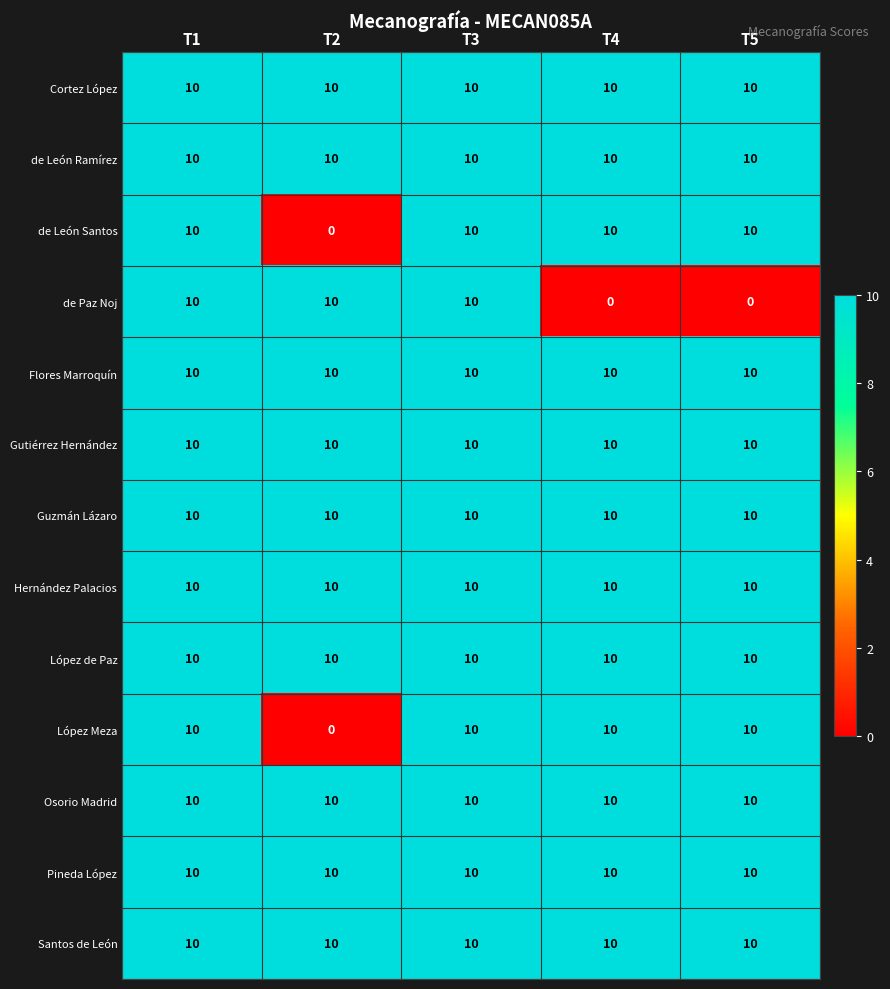

The value of Pineda López at T2 is 10. True or false?

True